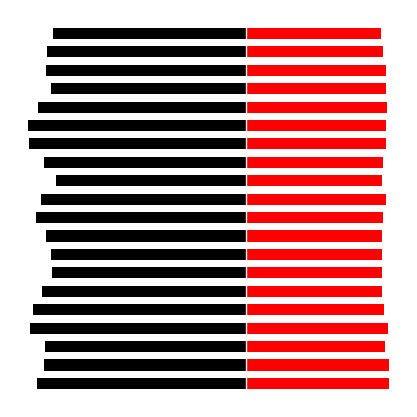

What is the value of the SDS_P2 bar at the 20th from the left?

24.0